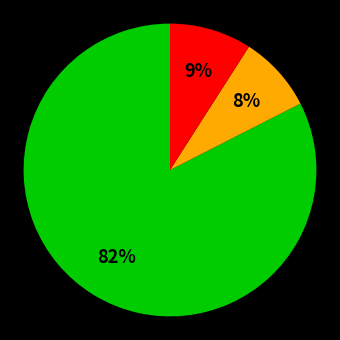

To the nearest percent, what is the average slice percentage?

33%